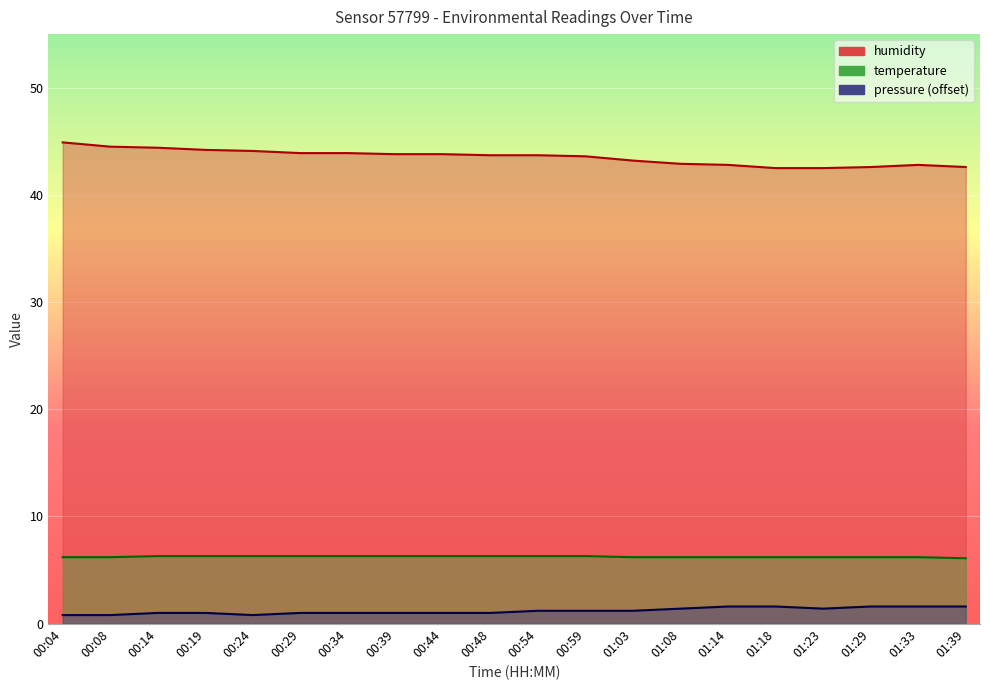

The pressure series shows 1.6 at 01:39. True or false?

True